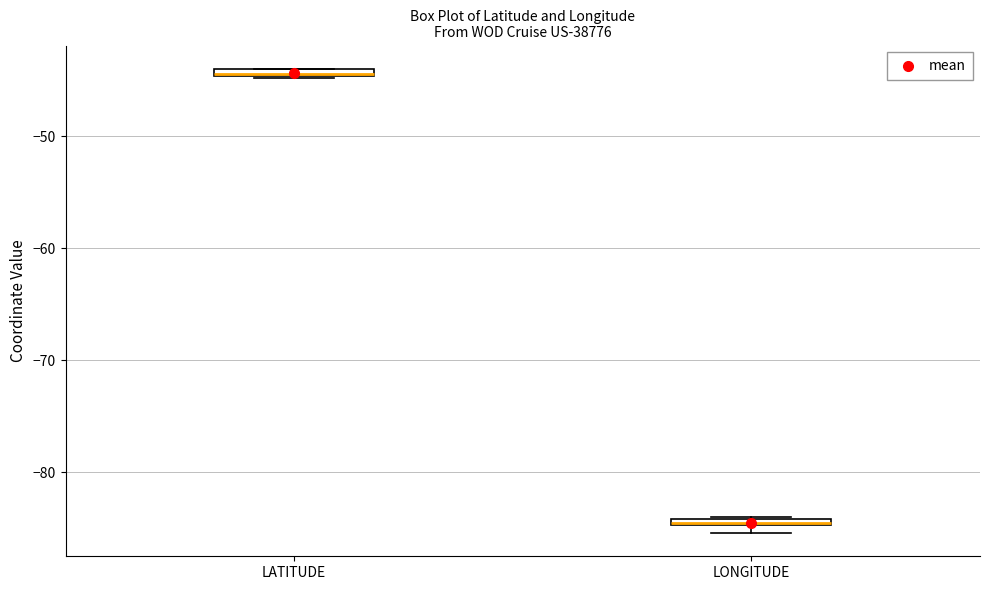

Where is the upper edge of the box for LONGITUDE on the y-axis? The values are not printed on the chart, so give them approximately, as read against the axis.

-84